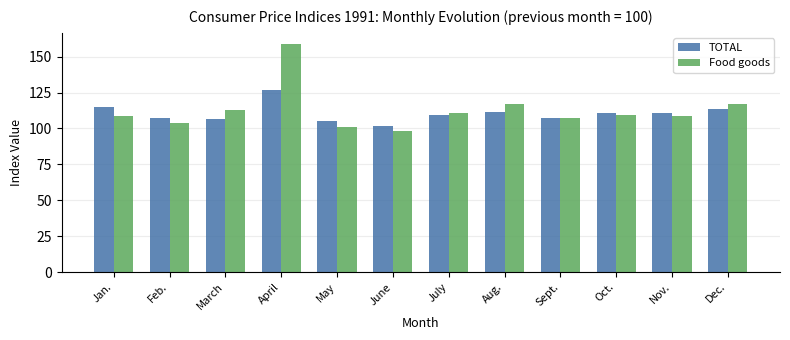

What is the sum of the TOTAL values at Jan. and Dec.?

228.5